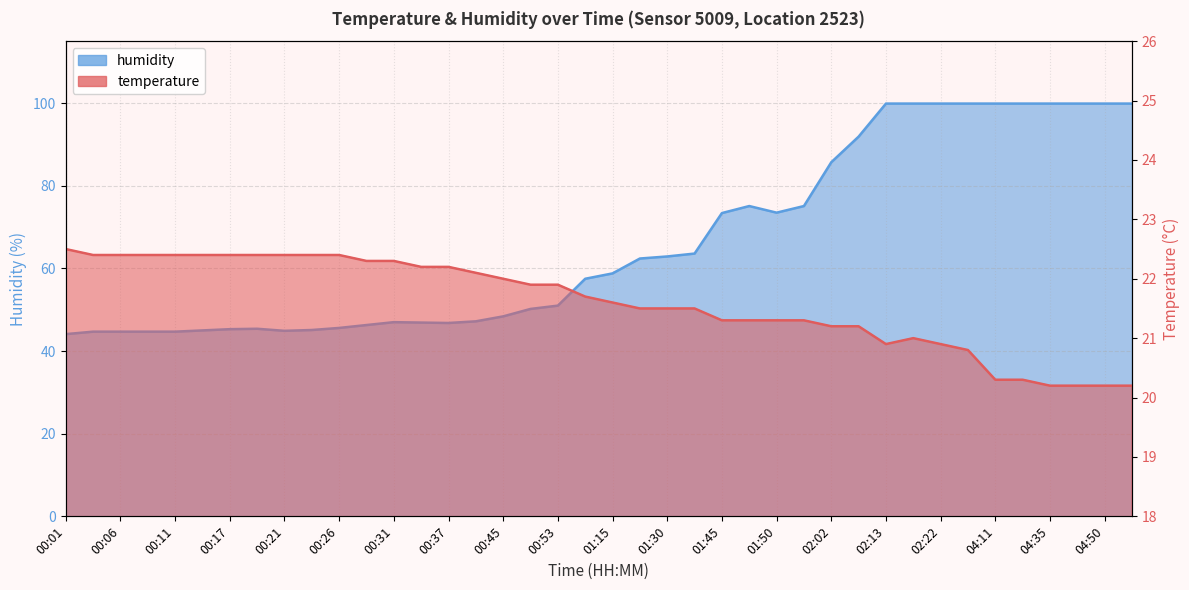

What is the maximum value for humidity?

99.9